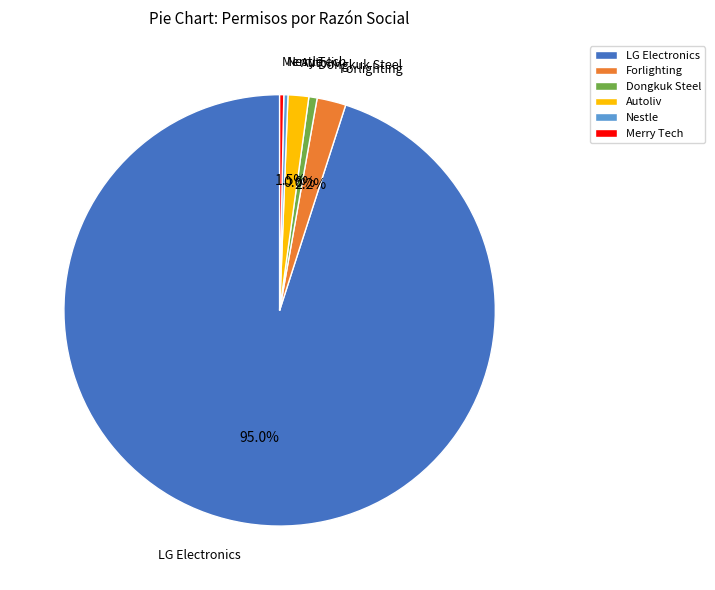

Combined, do Autoliv and Dongkuk Steel account for over 50%?

No